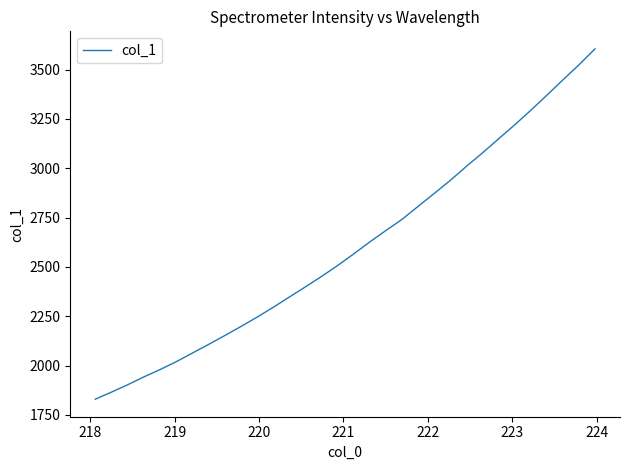

What is the minimum value shown in the chart?

1829.7